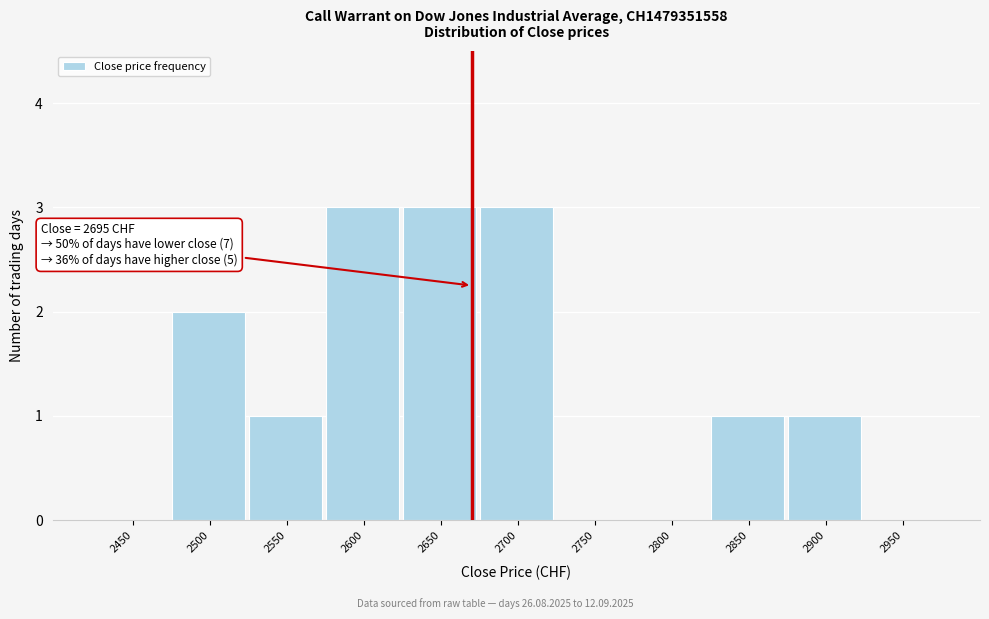

Reading left to right, list all the values displayed in this chart.

2450=0	2500=2	2550=1	2600=3	2650=3	2700=3	2750=0	2800=0	2850=1	2900=1	2950=0